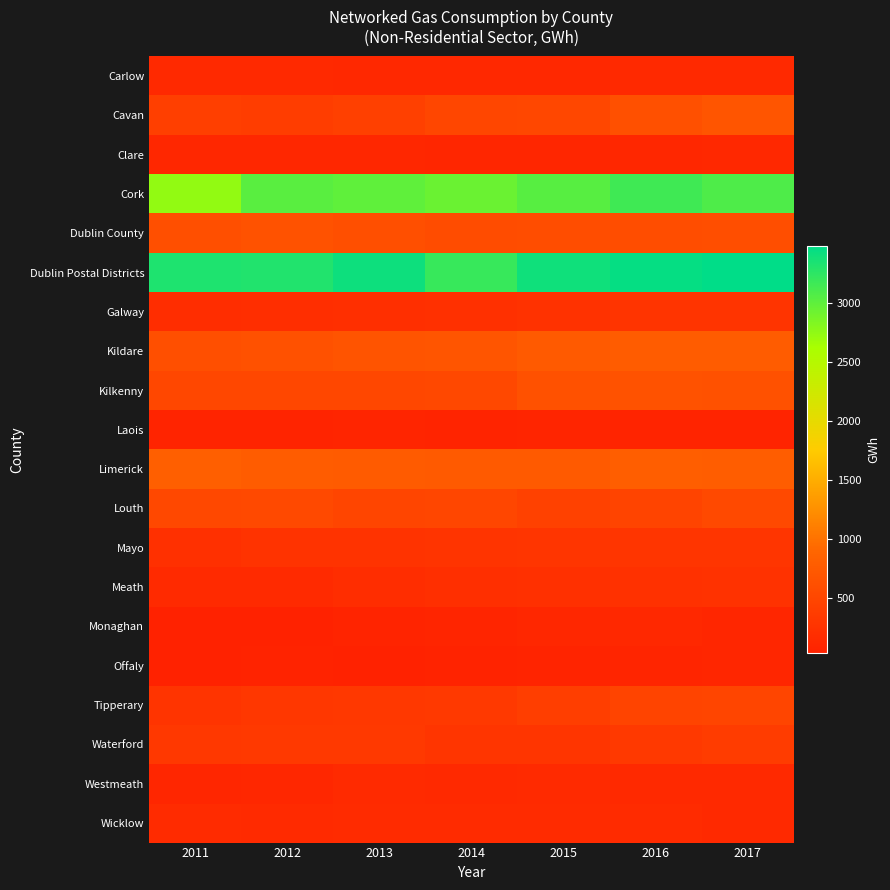

Reading left to right, transcribe all the data shown in this chart.

Carlow: 2011=143	2012=145	2013=127	2014=121	2015=125	2016=141	2017=140
Cavan: 2011=409	2012=389	2013=430	2014=507	2015=520	2016=626	2017=687
Clare: 2011=116	2012=108	2013=112	2014=97	2015=105	2016=117	2017=119
Cork: 2011=2741	2012=3026	2013=2991	2014=2941	2015=3034	2016=3154	2017=3082
Dublin County: 2011=614	2012=650	2013=618	2014=573	2015=593	2016=591	2017=600
Dublin Postal Districts: 2011=3322	2012=3312	2013=3411	2014=3197	2015=3400	2016=3449	2017=3481
Galway: 2011=186	2012=202	2013=214	2014=226	2015=250	2016=270	2017=276
Kildare: 2011=617	2012=646	2013=679	2014=697	2015=764	2016=776	2017=777
Kilkenny: 2011=511	2012=511	2013=519	2014=526	2015=640	2016=663	2017=648
Laois: 2011=68	2012=74	2013=80	2014=77	2015=83	2016=78	2017=75
Limerick: 2011=812	2012=784	2013=767	2014=754	2015=754	2016=799	2017=796
Louth: 2011=524	2012=537	2013=490	2014=502	2015=448	2016=474	2017=546
Mayo: 2011=227	2012=254	2013=263	2014=276	2015=288	2016=290	2017=291
Meath: 2011=146	2012=151	2013=182	2014=215	2015=228	2016=242	2017=247
Monaghan: 2011=43	2012=38	2013=65	2014=91	2015=116	2016=121	2017=93
Offaly: 2011=42	2012=52	2013=47	2014=52	2015=67	2016=83	2017=92
Tipperary: 2011=271	2012=311	2013=330	2014=347	2015=405	2016=479	2017=483
Waterford: 2011=326	2012=344	2013=342	2014=289	2015=293	2016=344	2017=376
Westmeath: 2011=101	2012=117	2013=146	2014=144	2015=146	2016=141	2017=134
Wicklow: 2011=157	2012=147	2013=158	2014=155	2015=162	2016=156	2017=135